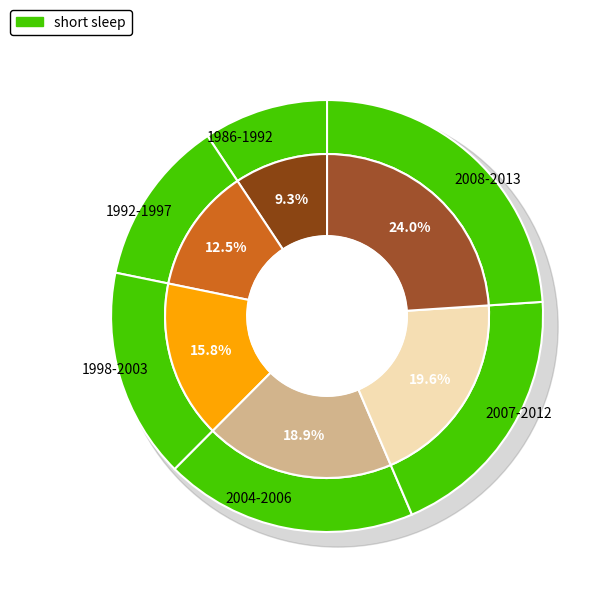

Is there a majority slice in this chart?

No